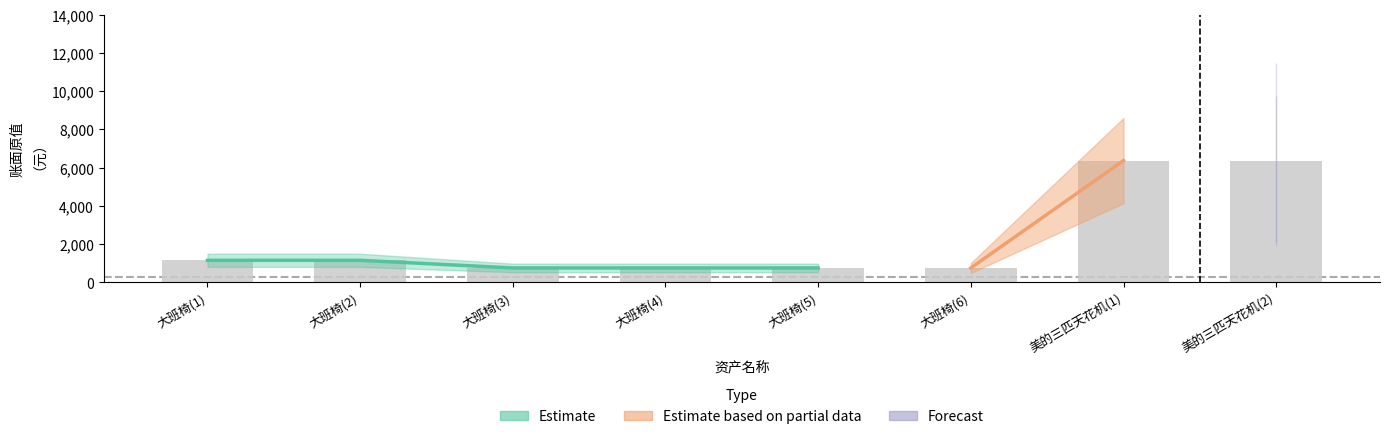

What position from the left is 大班椅(5)?

5